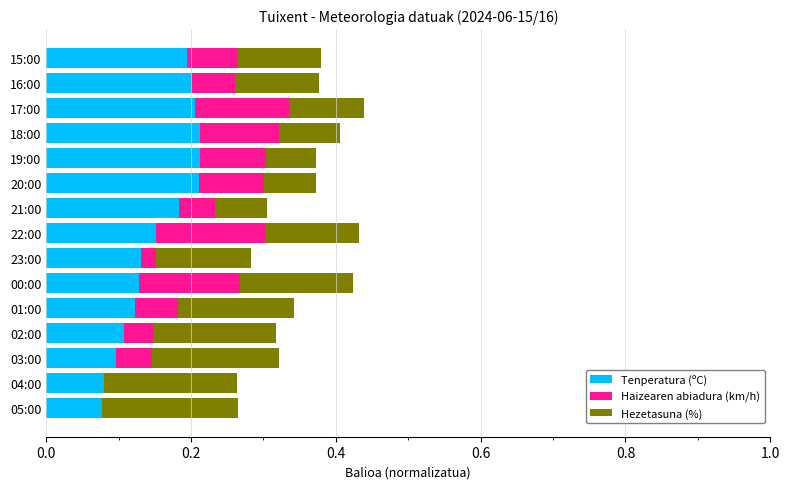

True or false: Tenperatura (ºC) has a value of 0.1 at 19:00.

False